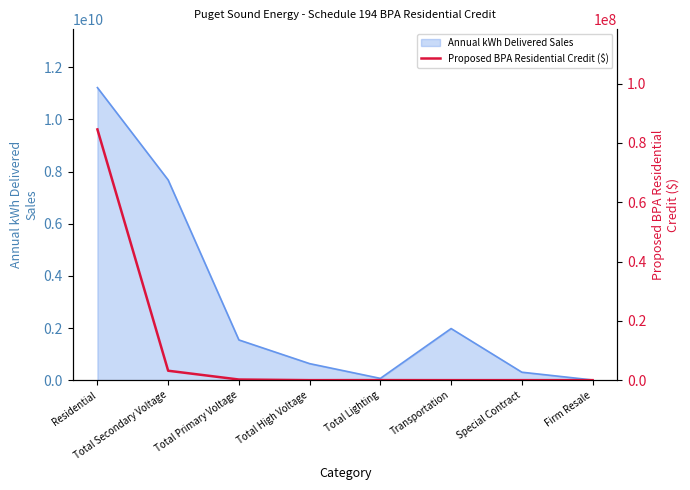

At which label is Annual kWh Delivered Sales closest to 5614157912?

Total Secondary Voltage